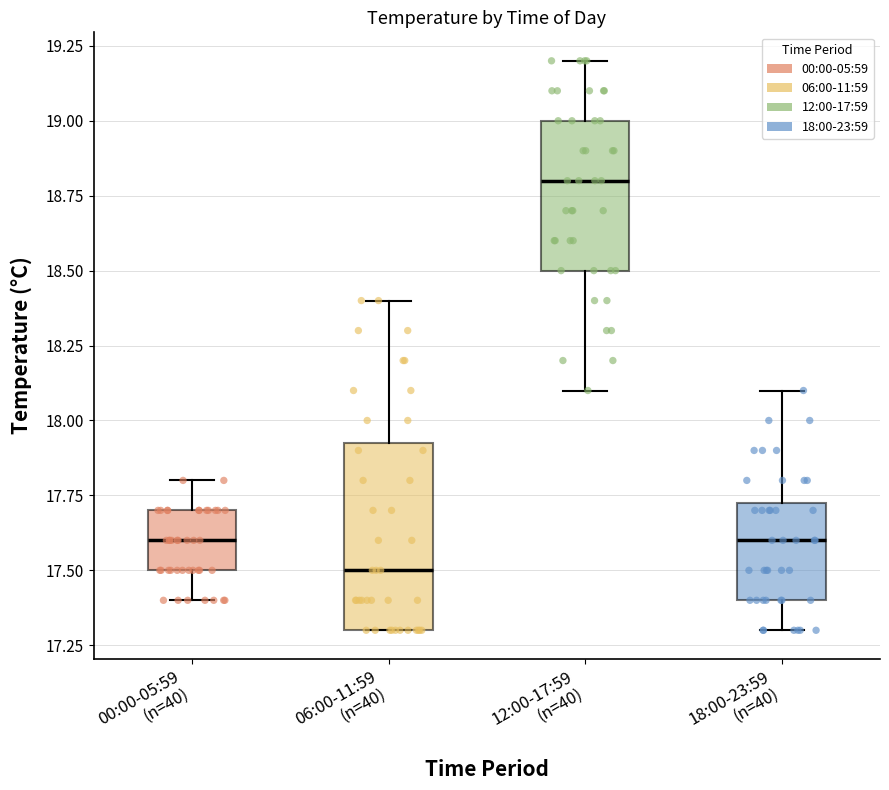

Which box has the lowest median line?

06:00-11:59 (n=40)